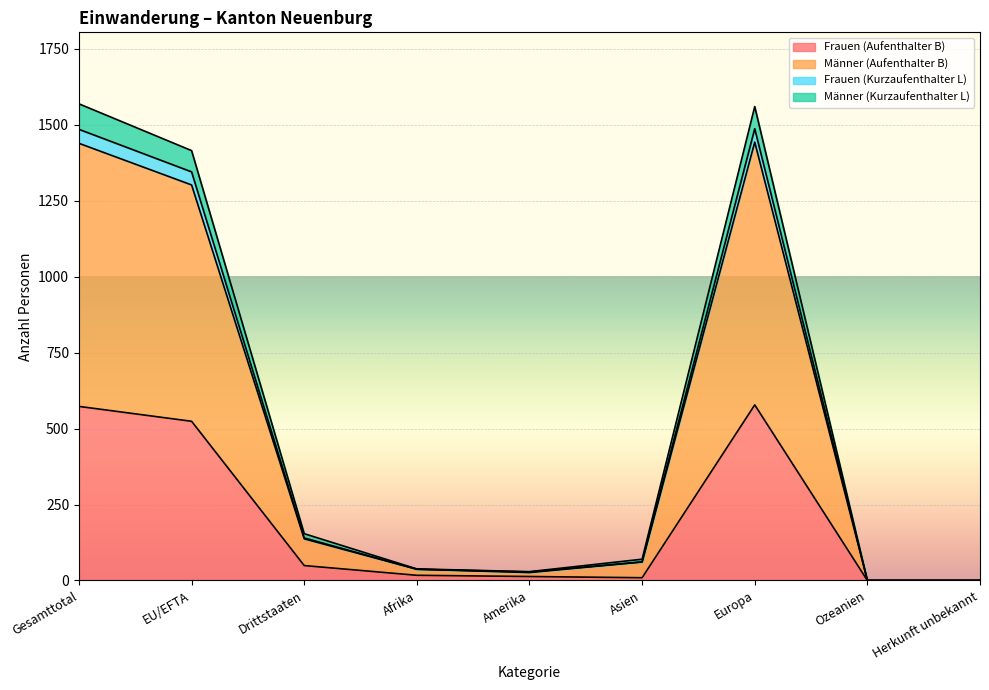

Where is the first local maximum for Frauen (Kurzaufenthalter L)?

Europa